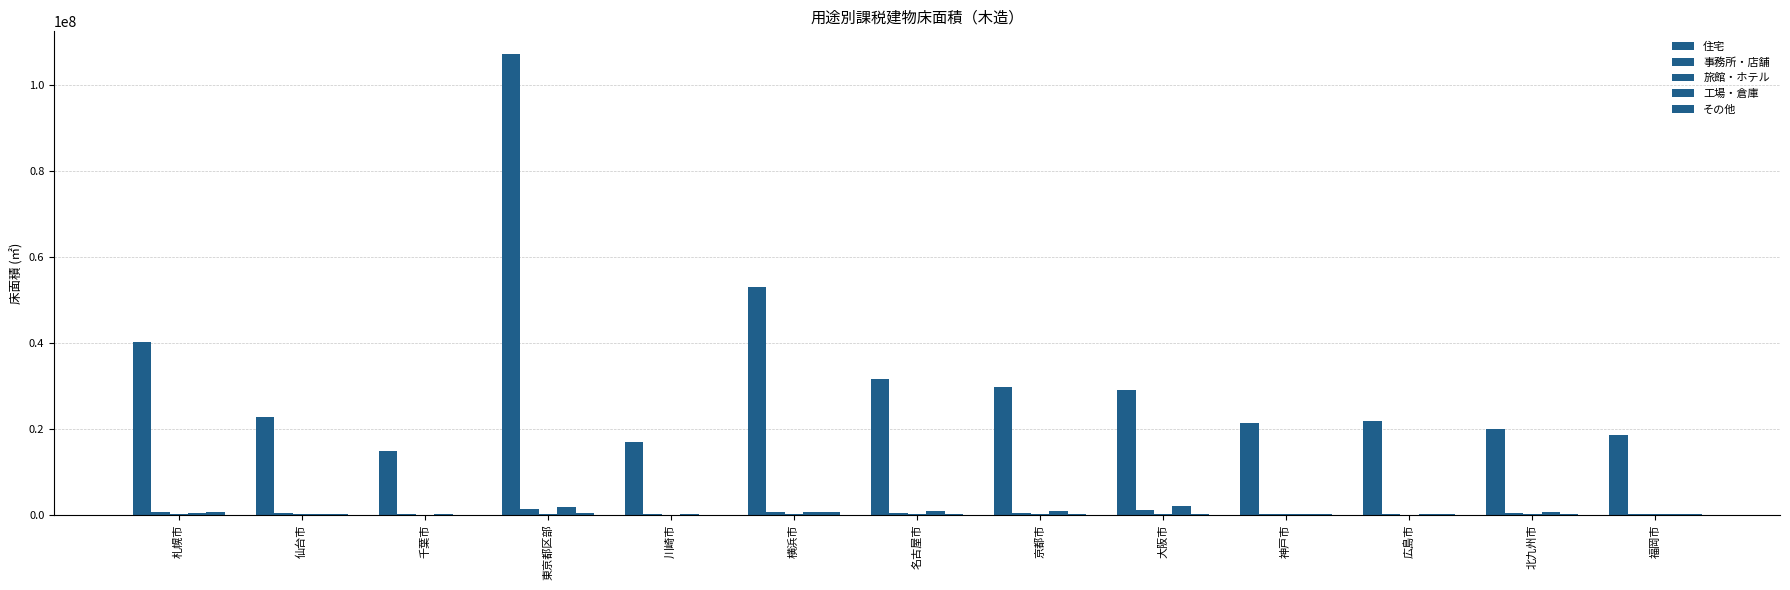

The 住宅 series shows 22833129 at 仙台市. True or false?

True